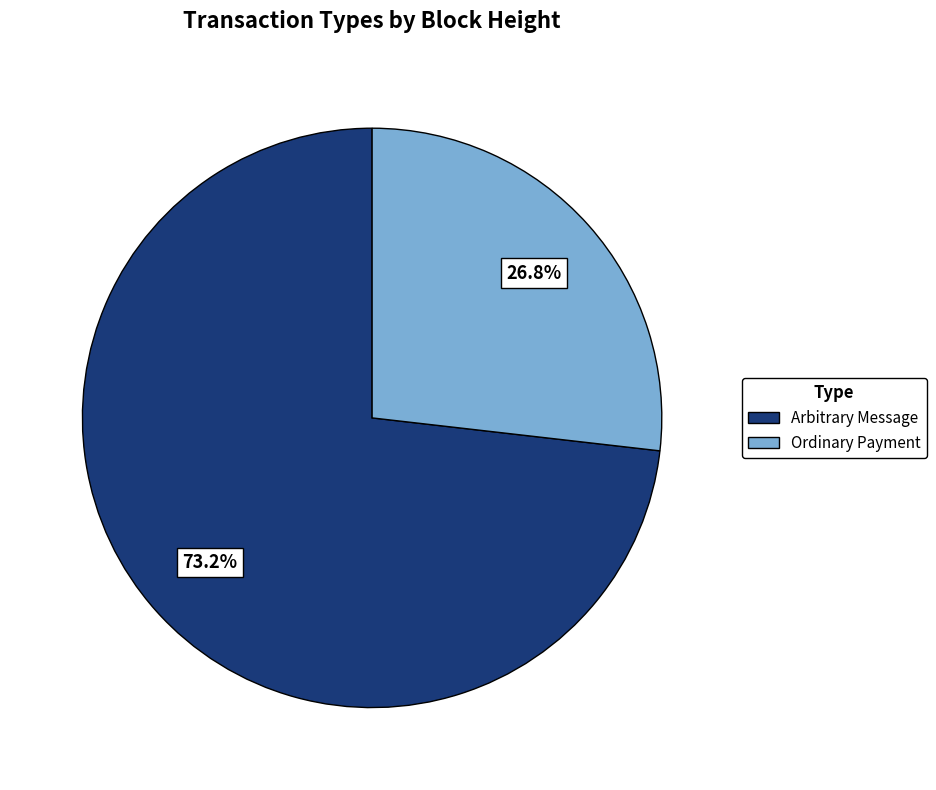

Is the sum of Ordinary Payment and Arbitrary Message greater than half?

Yes